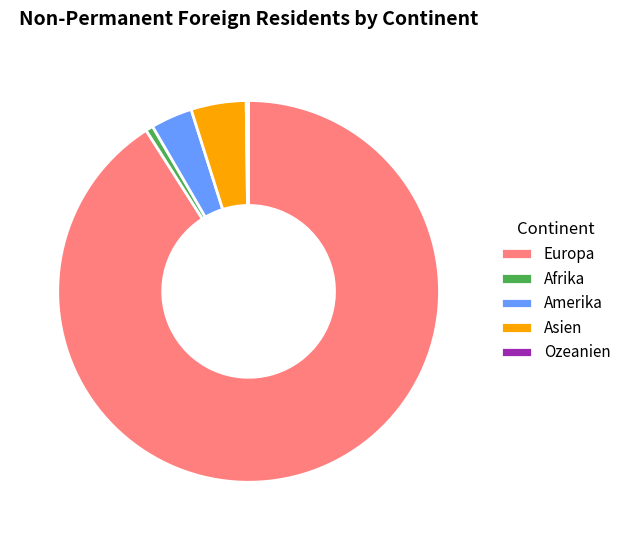

Which slice is the largest?

Europa